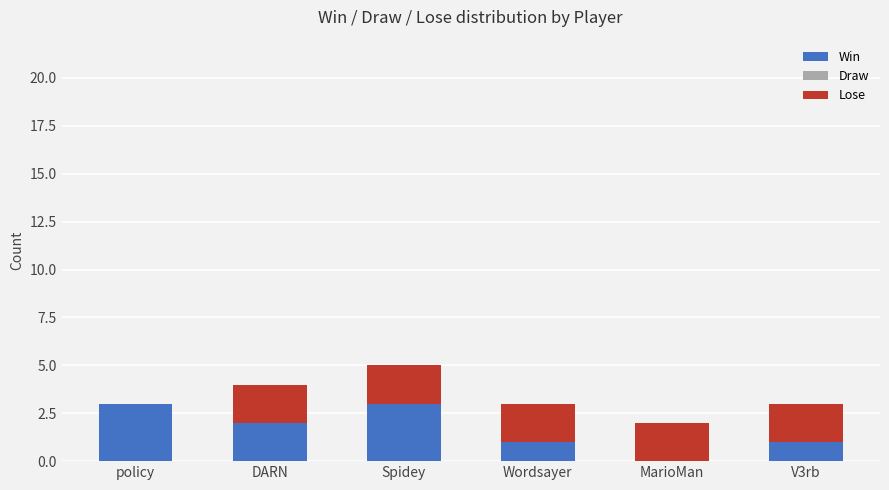

Is it true that Win equals 1 at DARN?

False